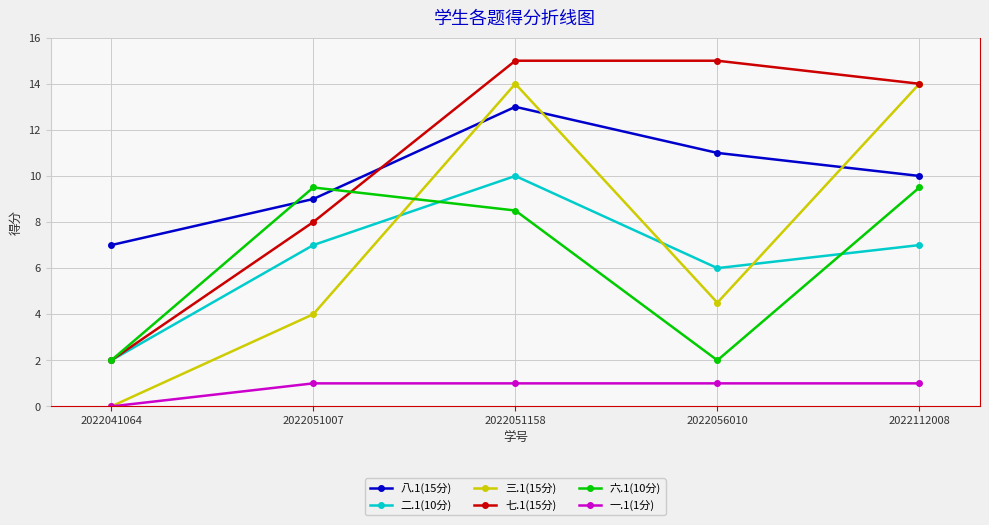

True or false: 一.1(1分) and 六.1(10分) cross at least once.

False